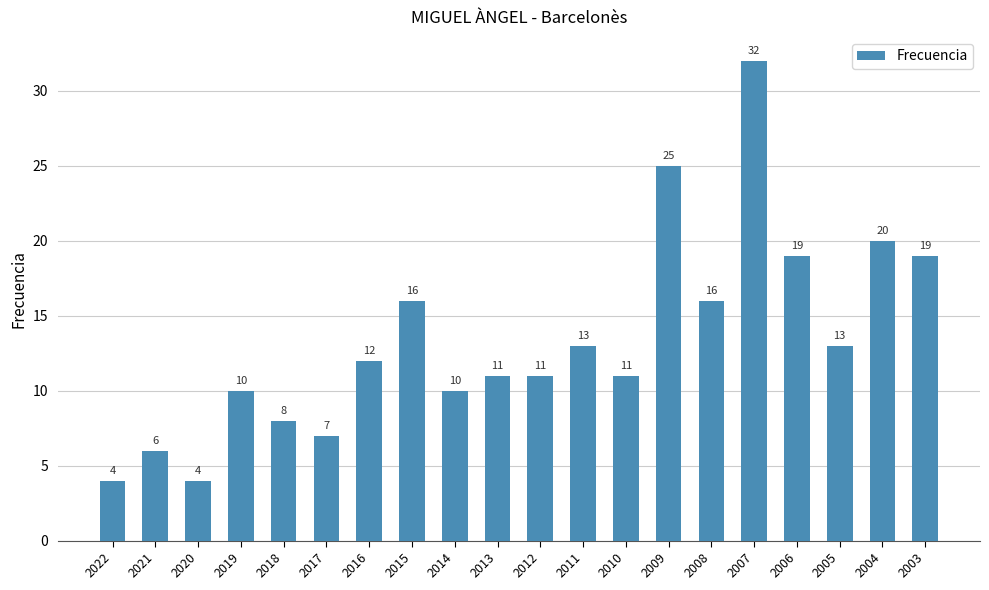

Reading right to left, extract all data points from this chart.

19	20	13	19	32	16	25	11	13	11	11	10	16	12	7	8	10	4	6	4